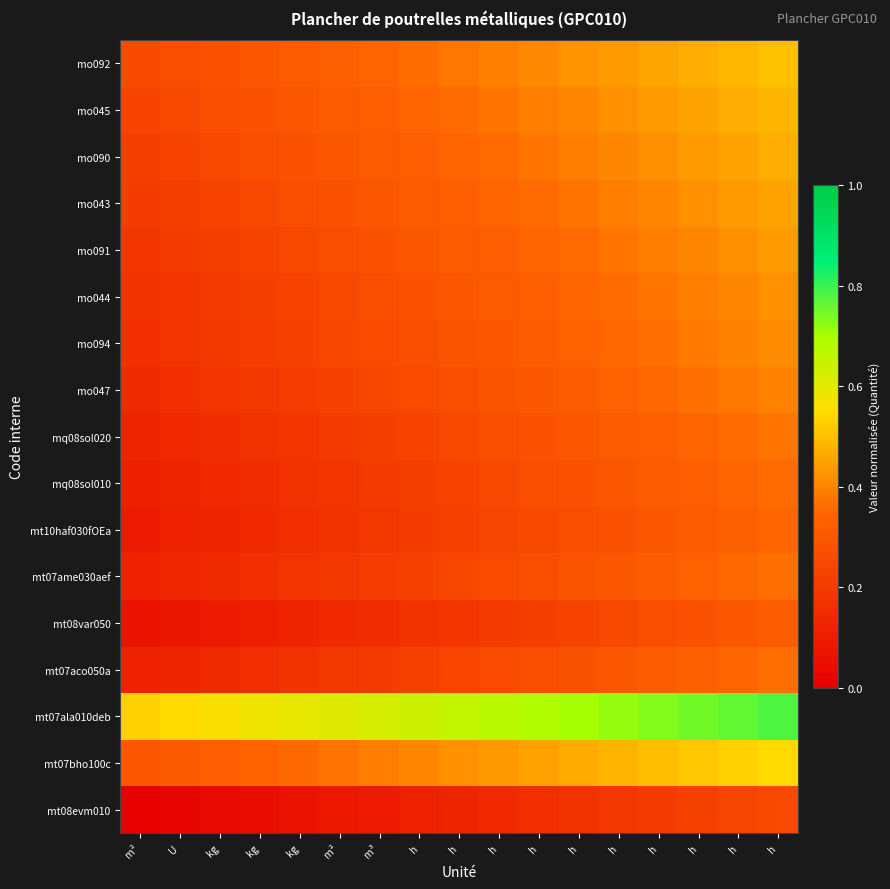

What is the total value across all series at h?

4.9